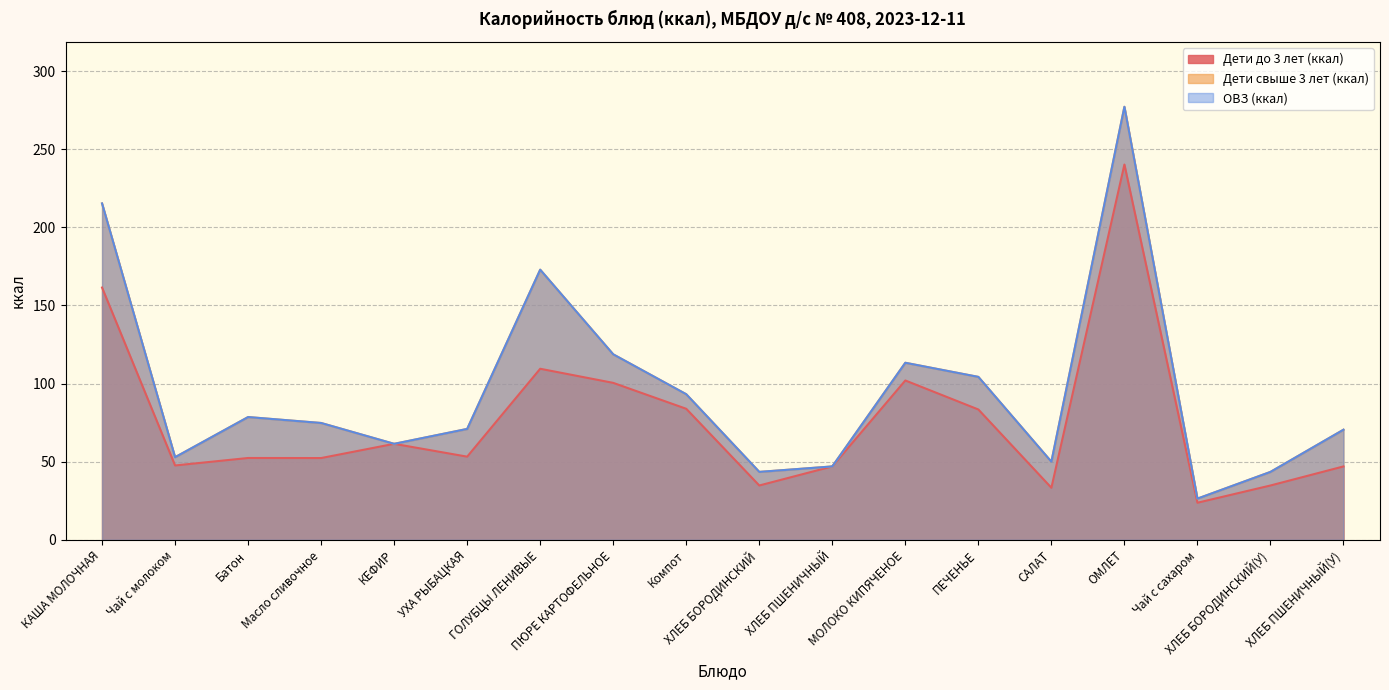

Rank the categories by ОВЗ (ккал) value from highest to lowest.

ОМЛЕТ, КАША МОЛОЧНАЯ, ГОЛУБЦЫ ЛЕНИВЫЕ, ПЮРЕ КАРТОФЕЛЬНОЕ, МОЛОКО КИПЯЧЕНОЕ, ПЕЧЕНЬЕ, Компот, Батон, Масло сливочное, УХА РЫБАЦКАЯ, ХЛЕБ ПШЕНИЧНЫЙ(У), КЕФИР, Чай с молоком, САЛАТ, ХЛЕБ ПШЕНИЧНЫЙ, ХЛЕБ БОРОДИНСКИЙ, ХЛЕБ БОРОДИНСКИЙ(У), Чай с сахаром